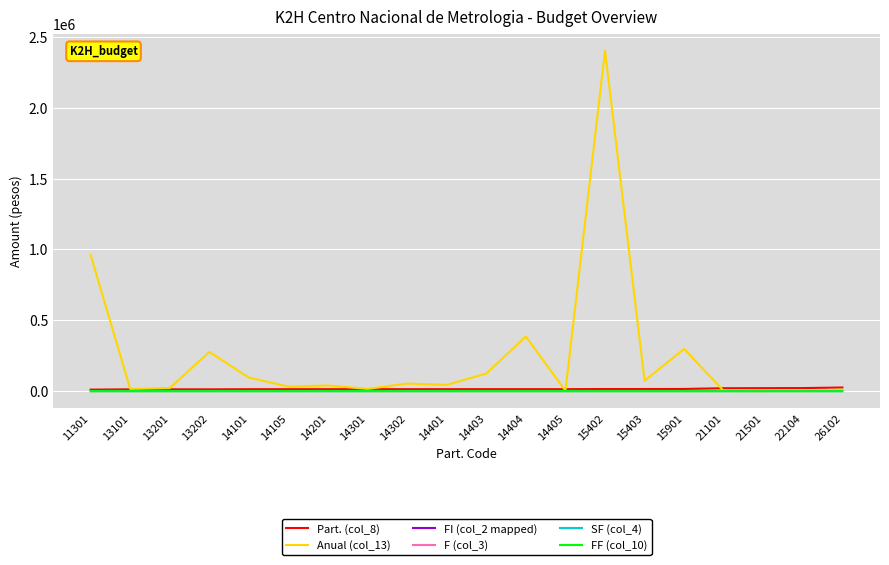

Which series has the largest range (max minus min)?

Anual (col_13)